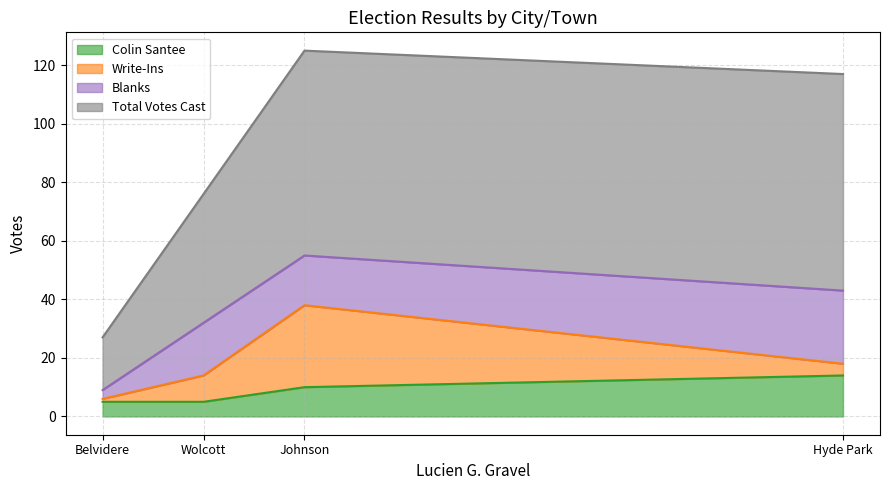

At which category does Colin Santee reach its first local peak?

Hyde Park